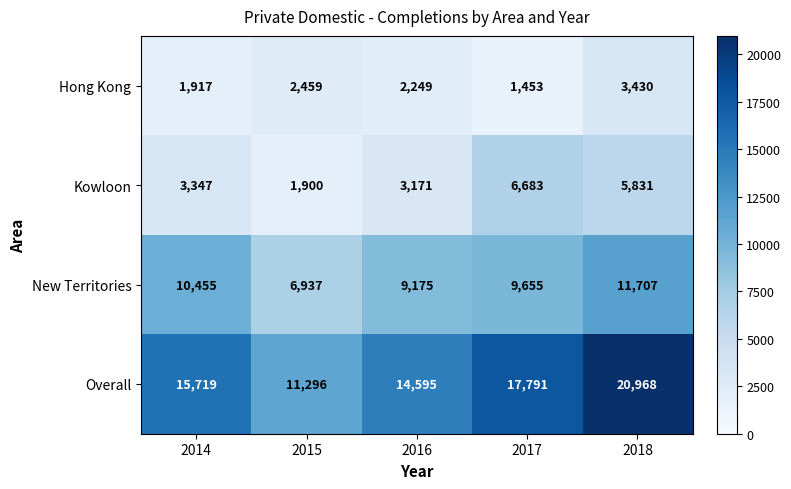

What is the approximate value of Overall at 2016, to the nearest 10?

14600